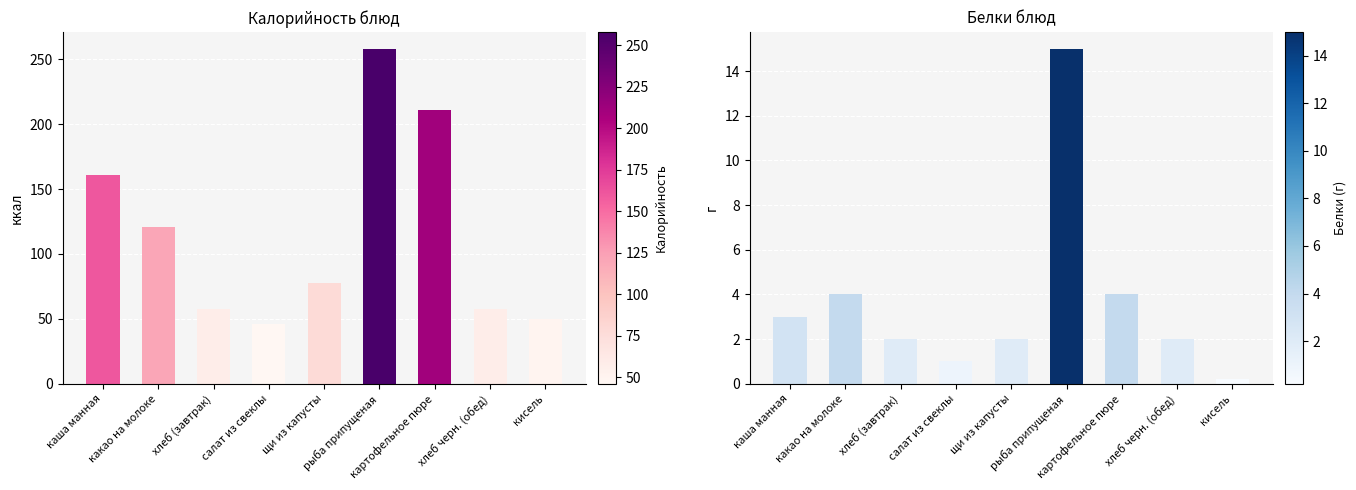

List the series in order of their peak value, lowest first.

Белки, Калорийность